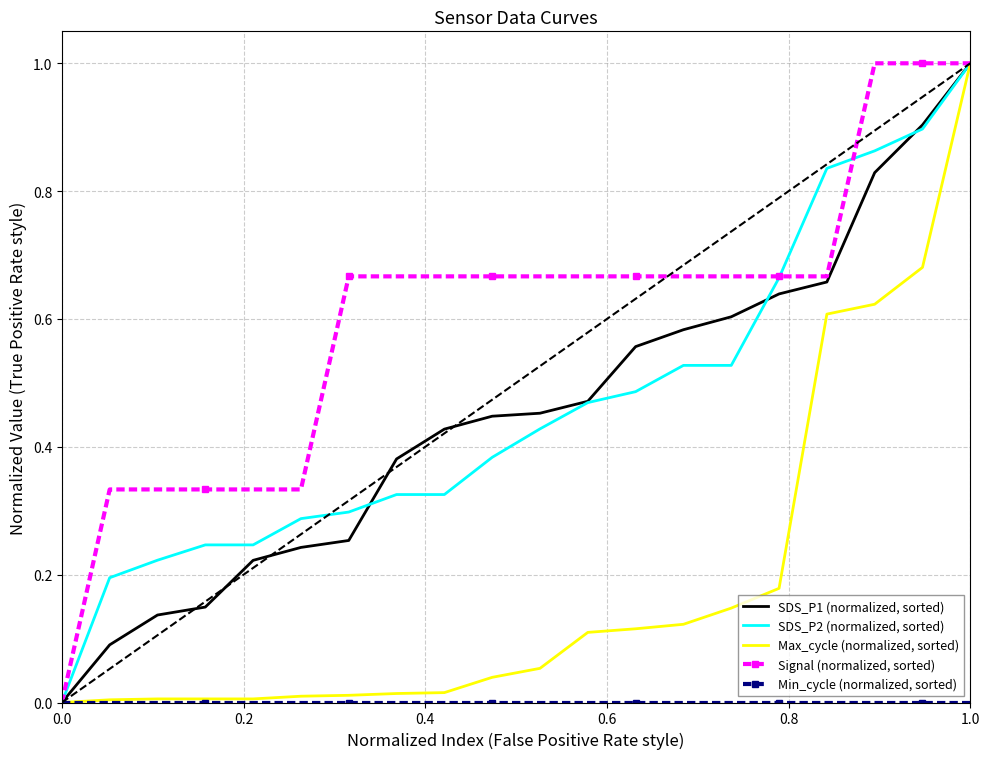

What is the maximum value for Signal (normalized, sorted)?

1.0